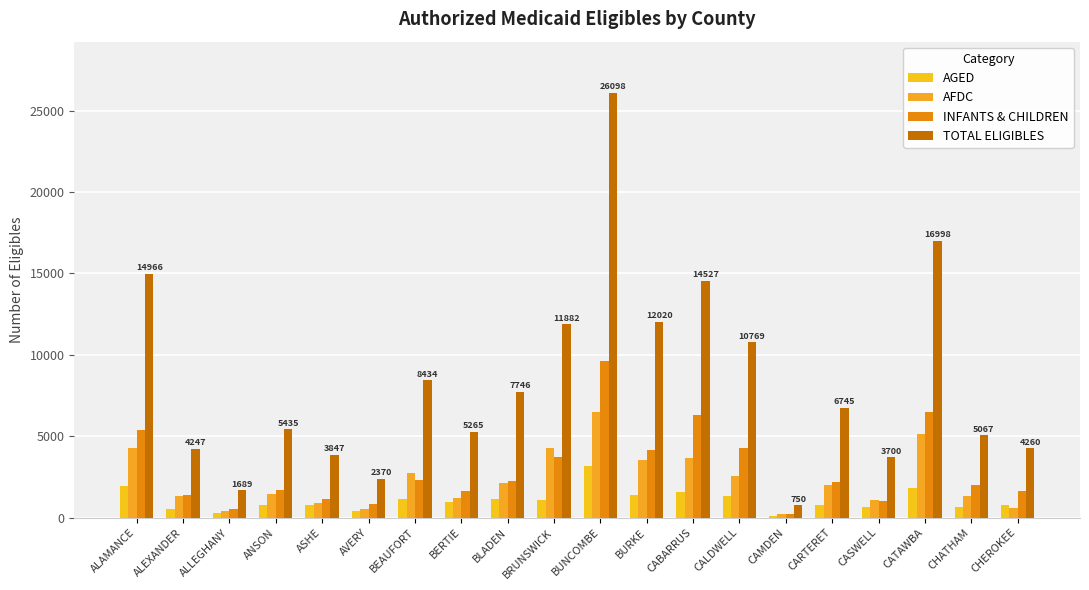

What is the sum of all AFDC values?

45871